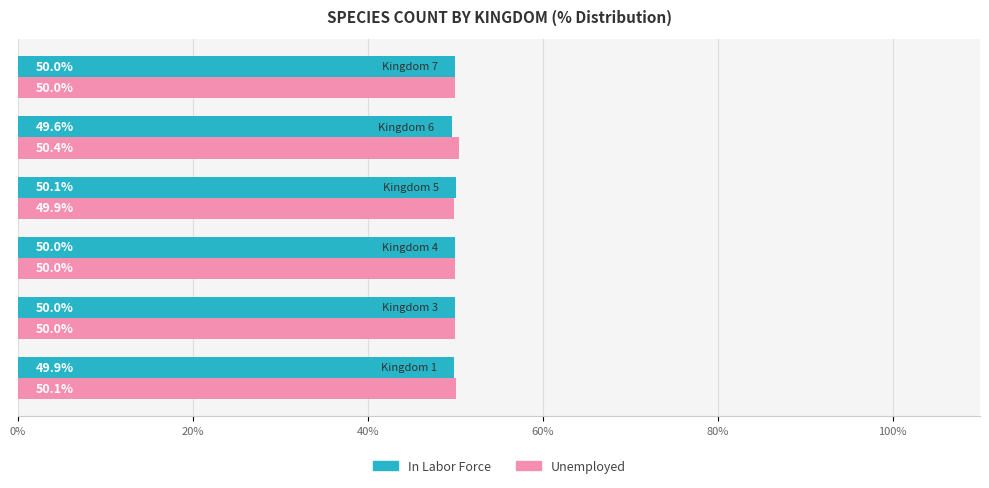

What is the greatest value displayed?

50.4